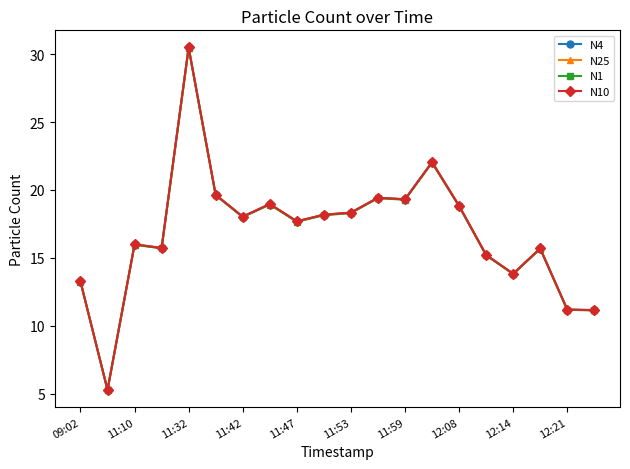

What is the lowest value of the N25 series?

5.3